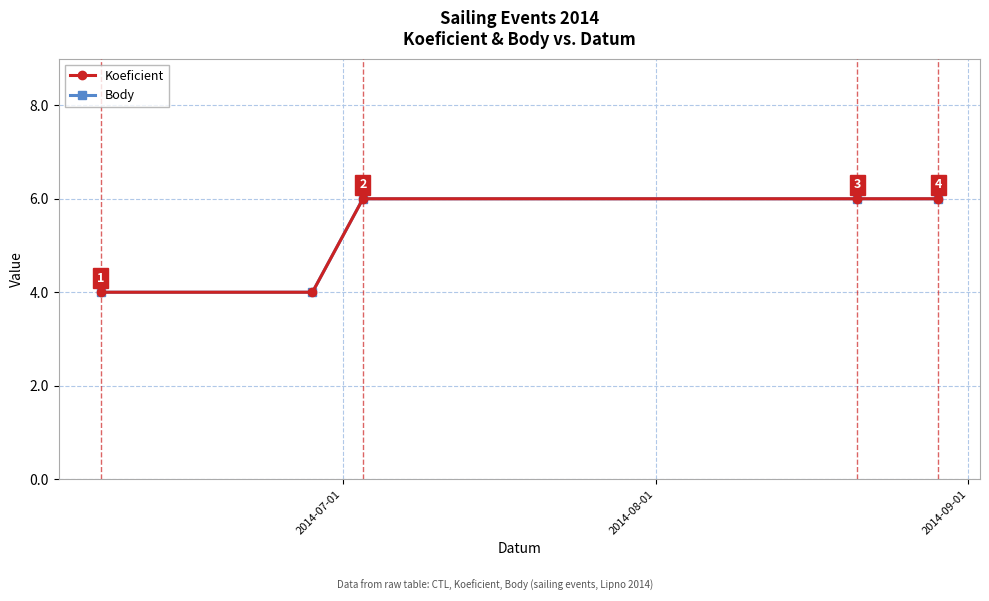

Does the chart have visible grid lines?

Yes